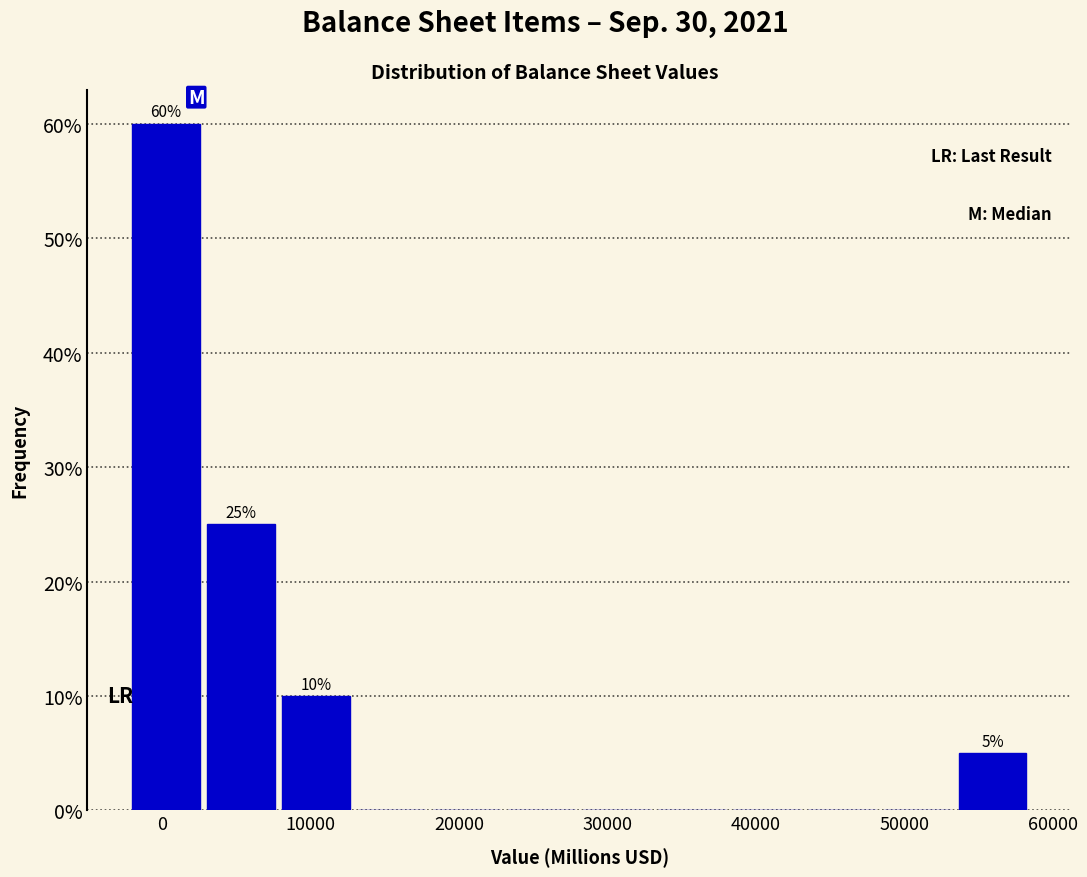

Over which range of the x-axis is the bar tallest?

-2000 to 3000